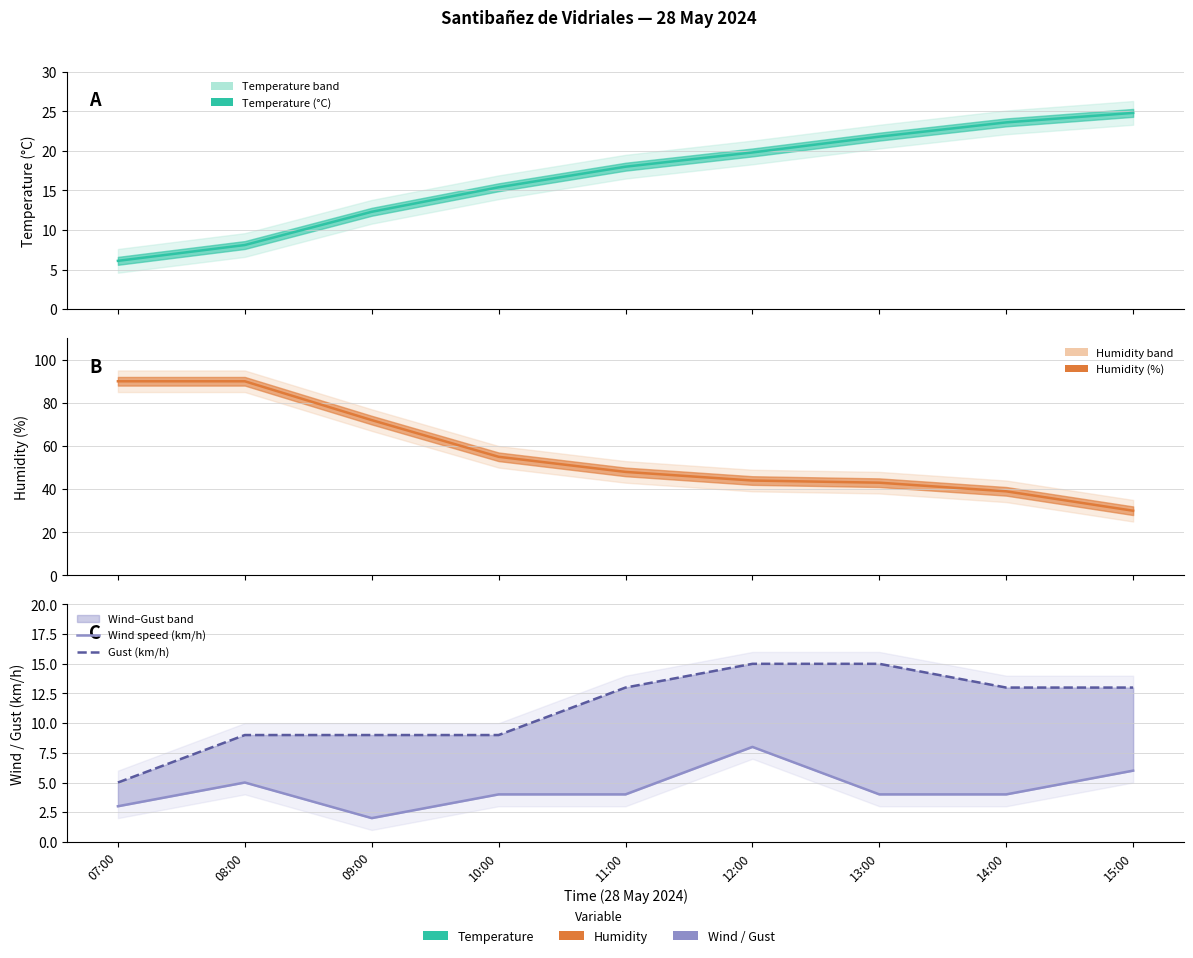

At which label does Gust (km/h) first exceed 13?

12:00